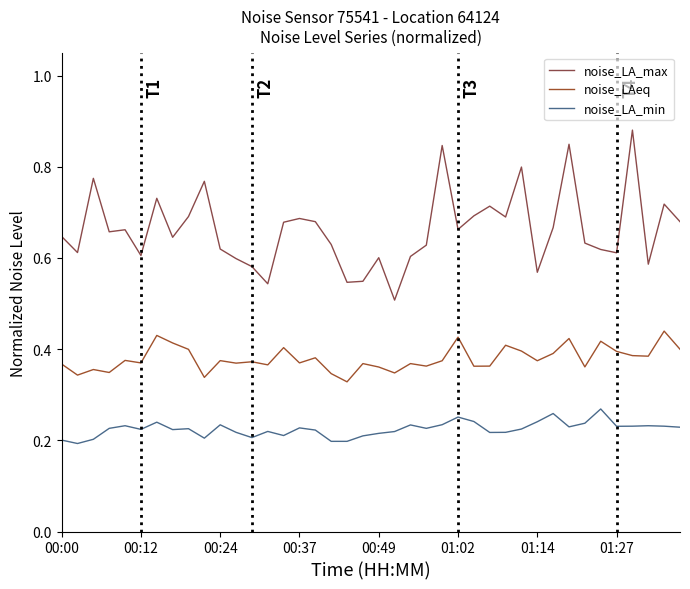

Reading left to right, list all the values displayed in this chart.

noise_LA_max: 0.6	0.6	0.8	0.7	0.7	0.6	0.7	0.6	0.7	0.8	0.6	0.6	0.6	0.5	0.7	0.7	0.7	0.6	0.5	0.5	0.6	0.5	0.6	0.6	0.8	0.7	0.7	0.7	0.7	0.8	0.6	0.7	0.8	0.6	0.6	0.6	0.9	0.6	0.7	0.7
noise_LAeq: 0.4	0.3	0.4	0.3	0.4	0.4	0.4	0.4	0.4	0.3	0.4	0.4	0.4	0.4	0.4	0.4	0.4	0.3	0.3	0.4	0.4	0.3	0.4	0.4	0.4	0.4	0.4	0.4	0.4	0.4	0.4	0.4	0.4	0.4	0.4	0.4	0.4	0.4	0.4	0.4
noise_LA_min: 0.2	0.2	0.2	0.2	0.2	0.2	0.2	0.2	0.2	0.2	0.2	0.2	0.2	0.2	0.2	0.2	0.2	0.2	0.2	0.2	0.2	0.2	0.2	0.2	0.2	0.3	0.2	0.2	0.2	0.2	0.2	0.3	0.2	0.2	0.3	0.2	0.2	0.2	0.2	0.2